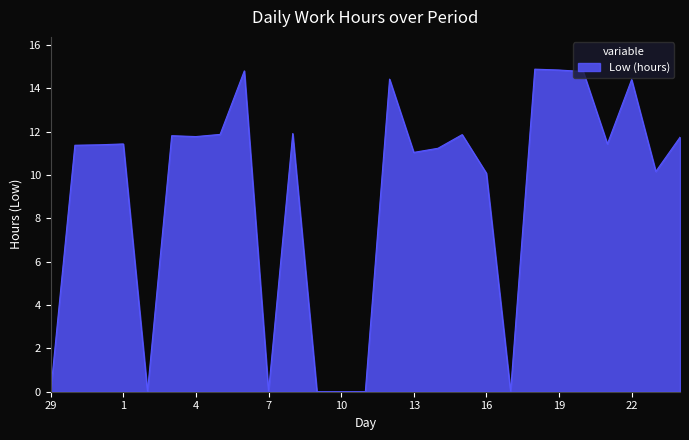

What is the difference between the maximum and minimum values?

14.9